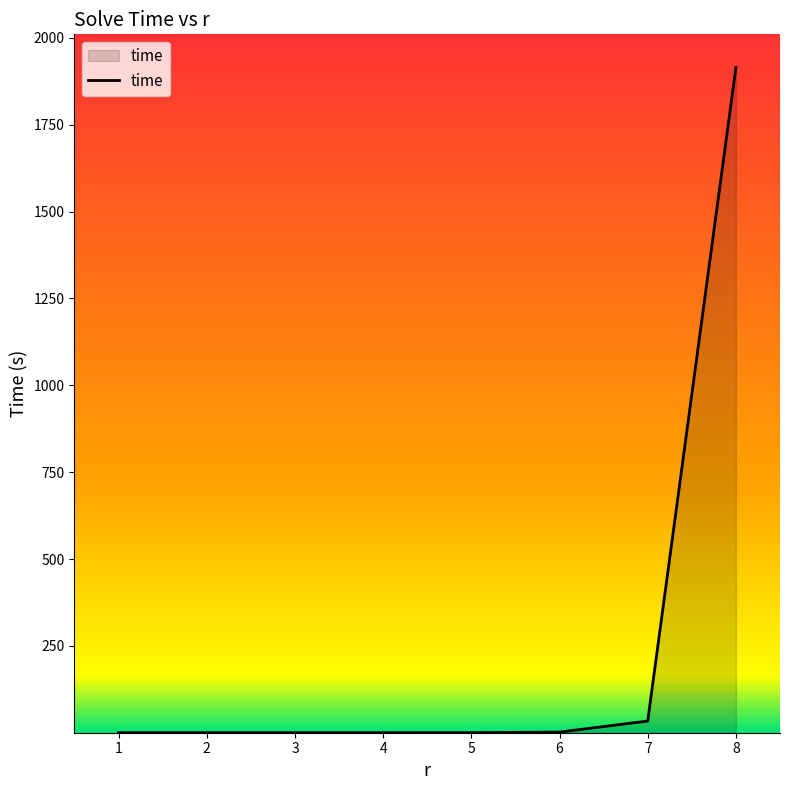

What is the maximum value shown in the chart?

1914.5